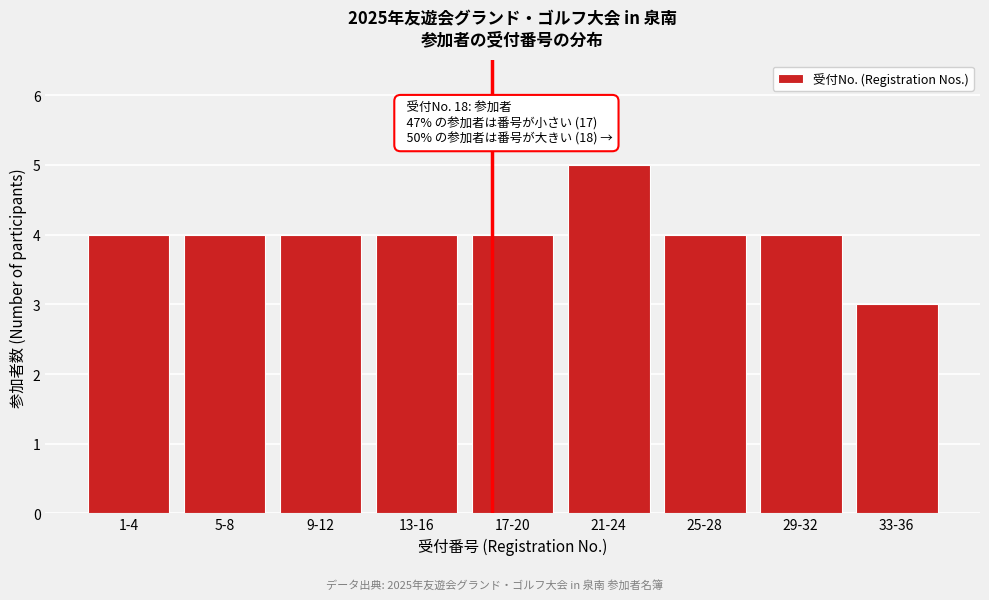

Reading right to left, extract all data points from this chart.

3	4	4	5	4	4	4	4	4